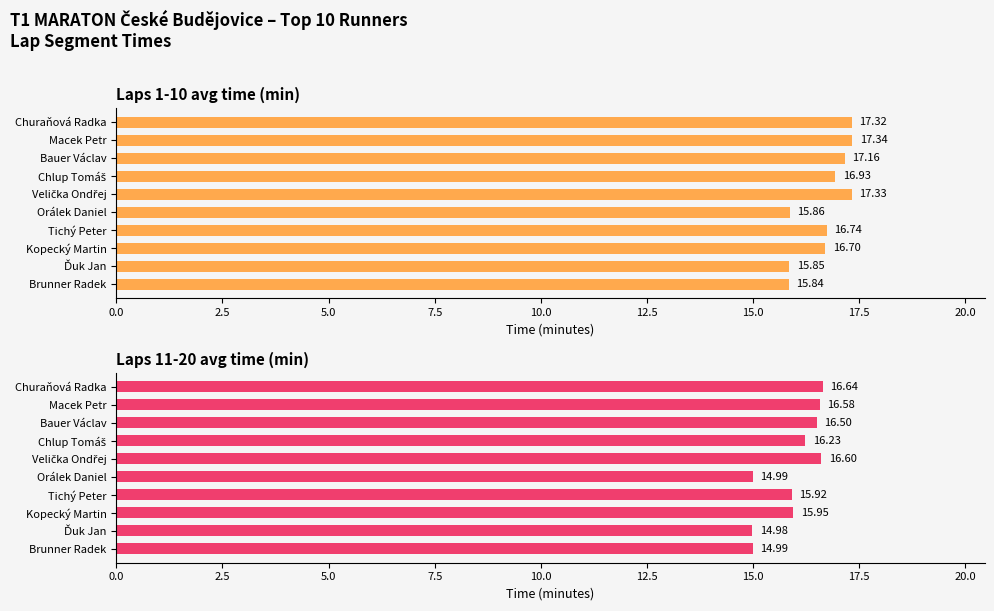

Rank the series by their average value, from lowest to highest.

Laps 11-20 avg time (min), Laps 1-10 avg time (min)